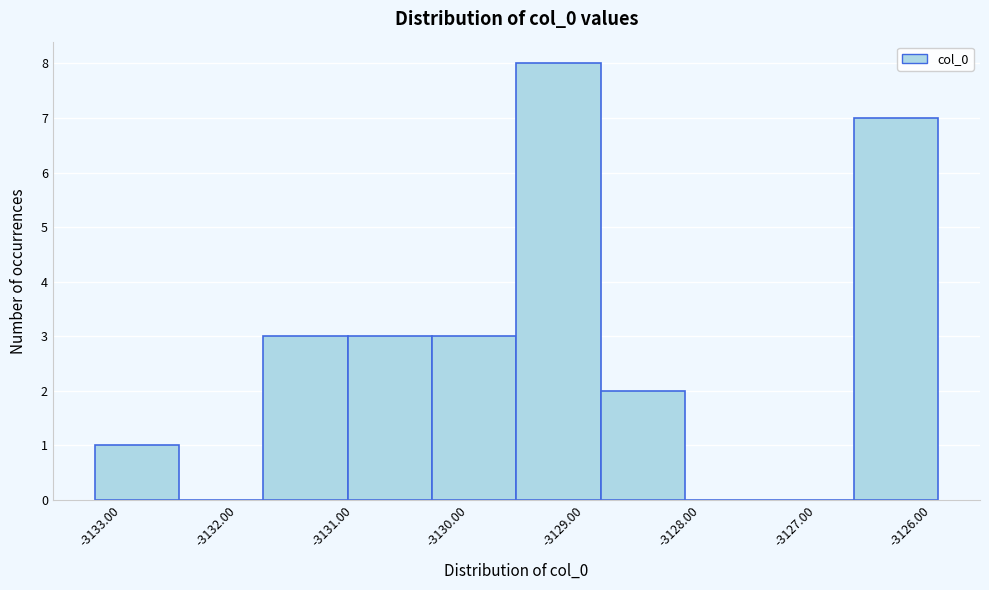

Reading left to right, list every bar in this chart as the range it spans on the x-axis followed by its height. Neither the bar edges nor the heights are printed on the chart, so give them approximately, as read against the axes.

-3133.2 to -3132.5: 1
-3132.5 to -3131.8: 0
-3131.8 to -3131.0: 3
-3131.0 to -3130.3: 3
-3130.3 to -3129.6: 3
-3129.6 to -3128.9: 8
-3128.9 to -3128.1: 2
-3128.1 to -3127.4: 0
-3127.4 to -3126.7: 0
-3126.7 to -3125.9: 7